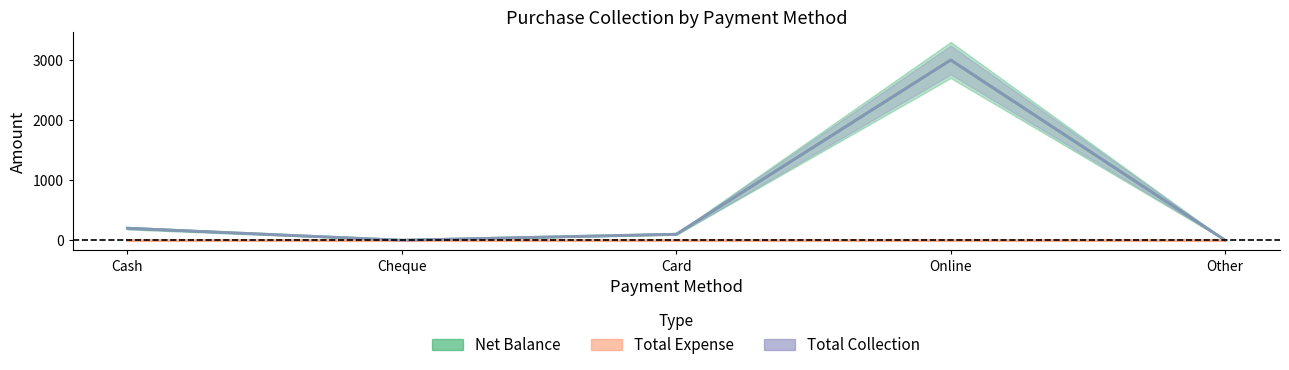

True or false: Total Collection and Net Balance cross at least once.

False